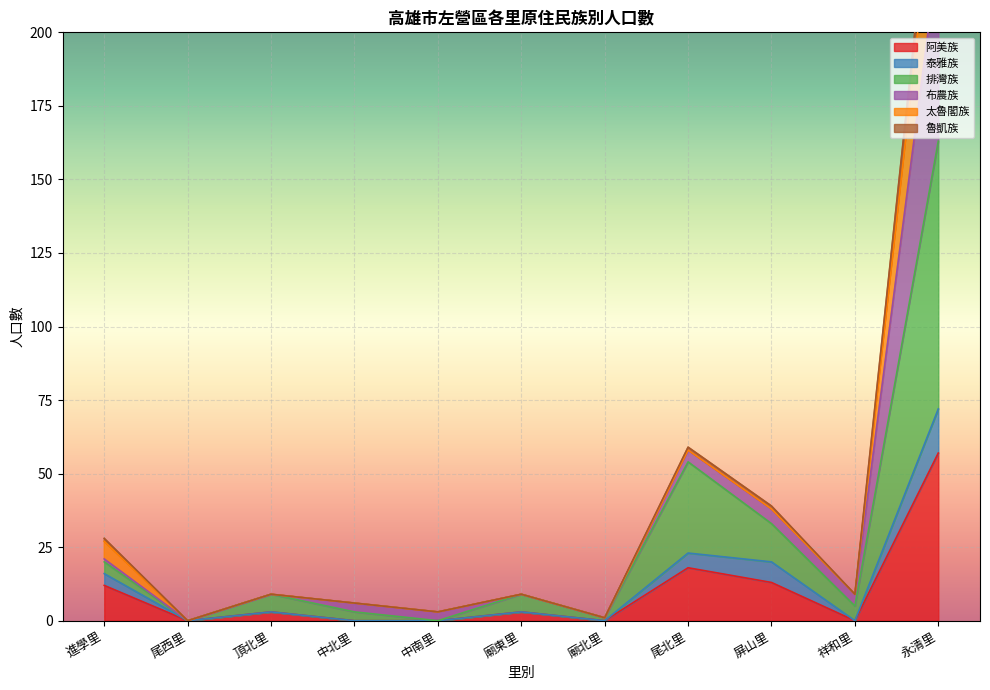

List the labels in order of 阿美族 value, smallest first.

尾西里, 中北里, 中南里, 廟北里, 祥和里, 頂北里, 廟東里, 進學里, 屏山里, 尾北里, 永清里